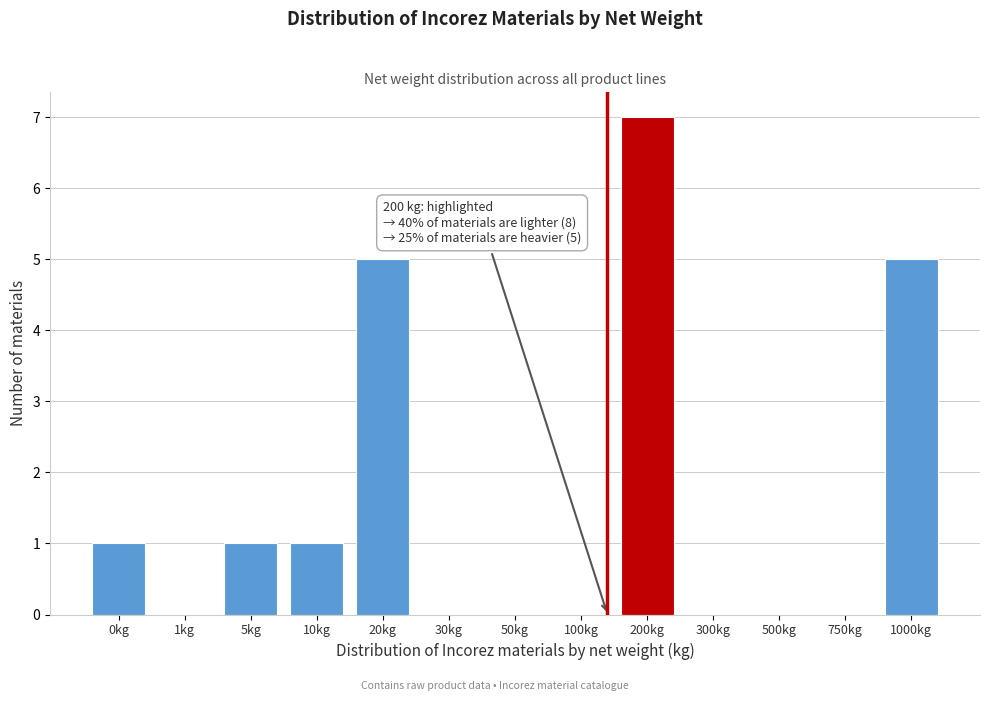

Reading left to right, transcribe all the data shown in this chart.

0kg=1	1kg=0	5kg=1	10kg=1	20kg=5	30kg=0	50kg=0	100kg=0	200kg=7	300kg=0	500kg=0	750kg=0	1000kg=5